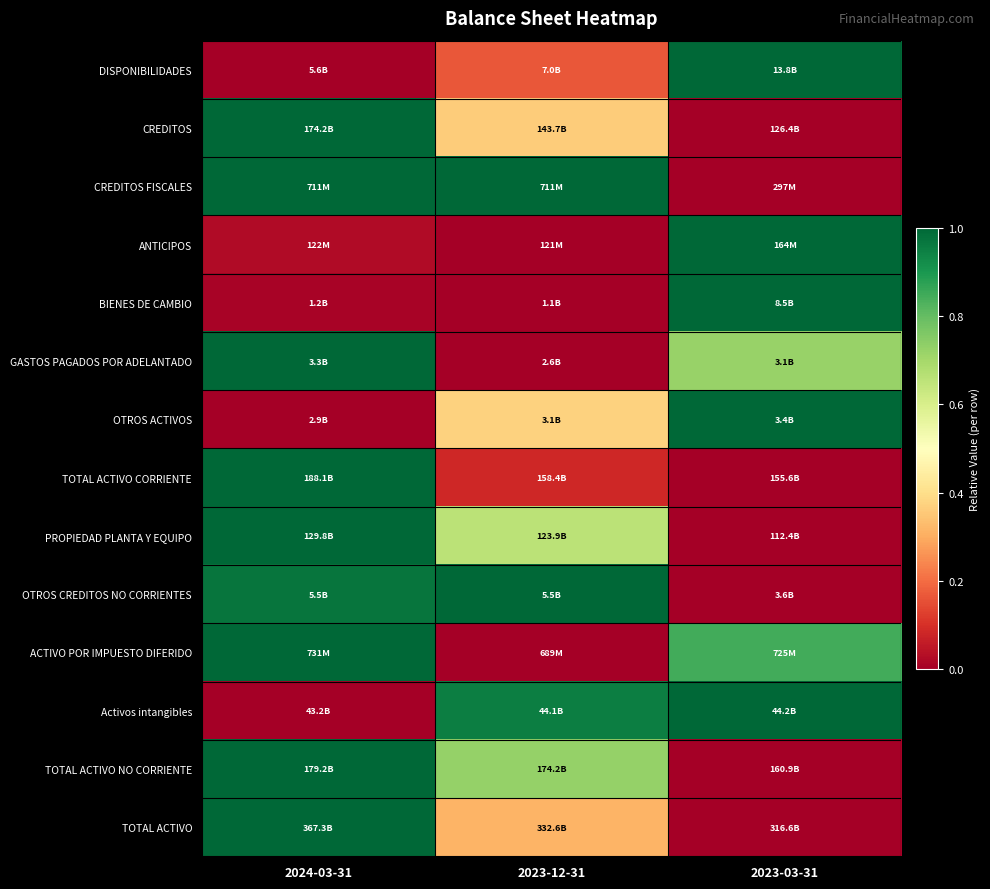

Between 2024-03-31 and 2023-12-31, which is larger?

2023-12-31